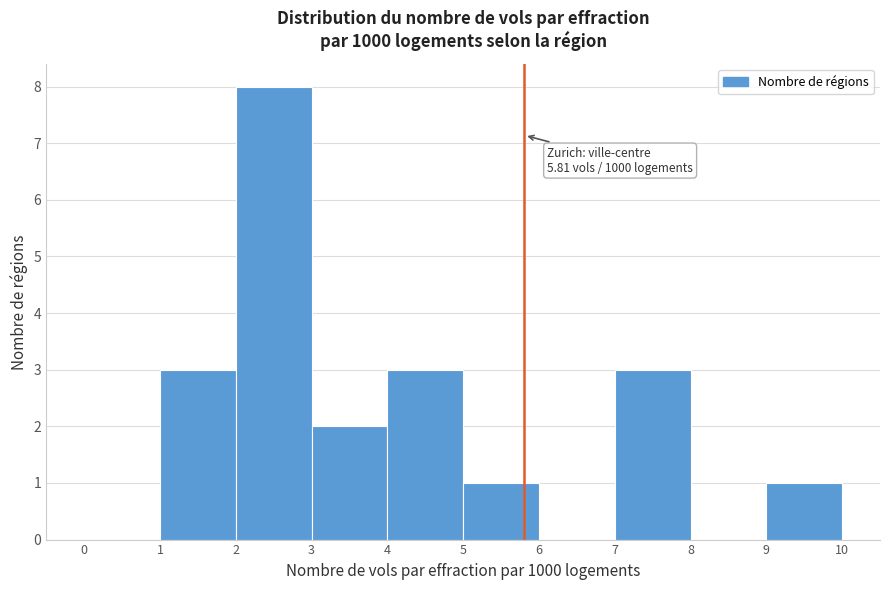

Which range on the x-axis has the tallest bar?

2 to 3